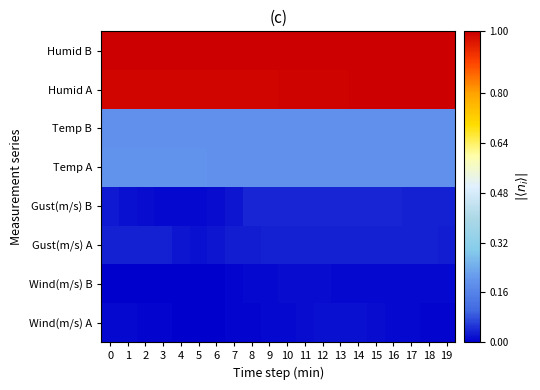

At how many categories does at least one series exceed 0?

20